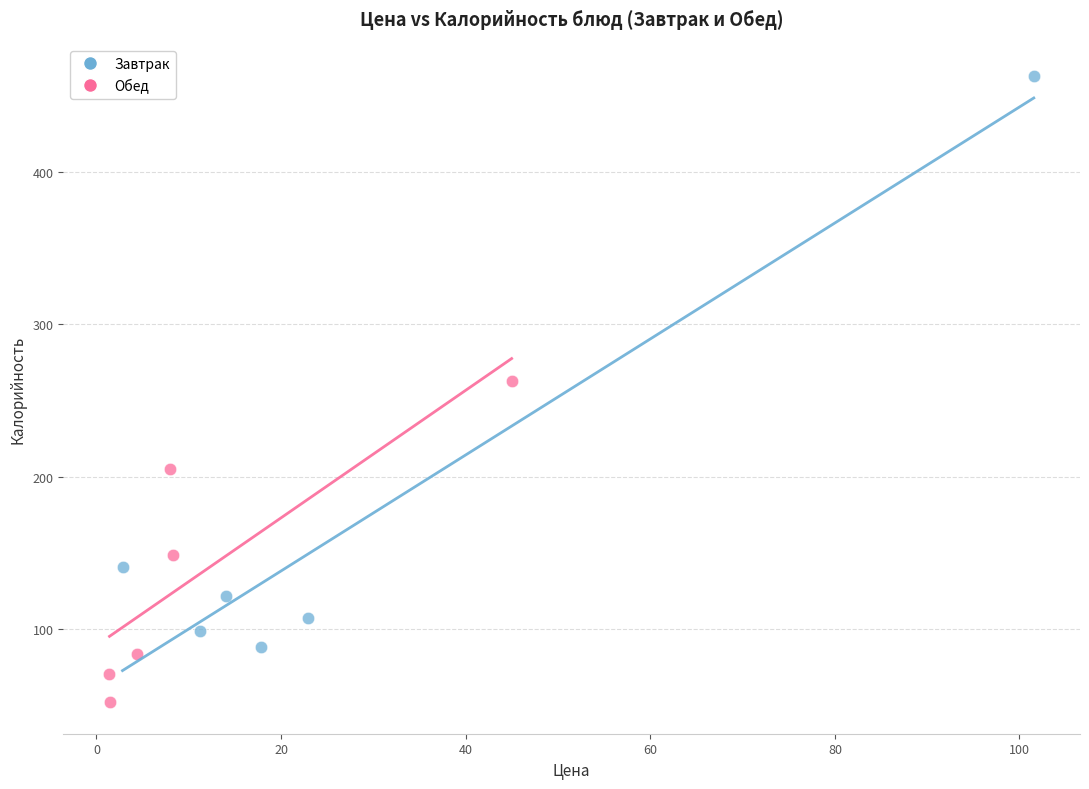

Which series contains the lowest Y value?

Обед